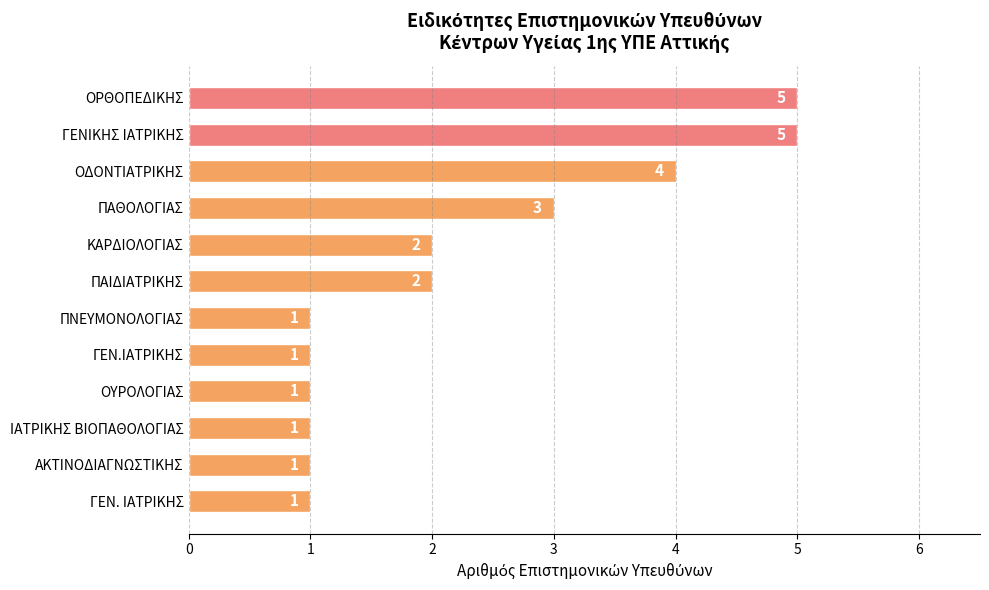

Reading bottom to top, list all the values displayed in this chart.

1	1	1	1	1	1	2	2	3	4	5	5